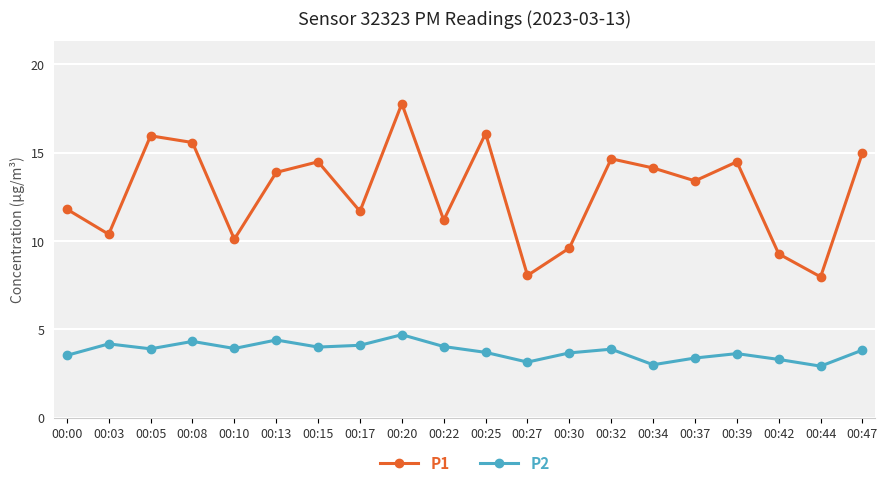

At which label does P1 first exceed 13?

00:05